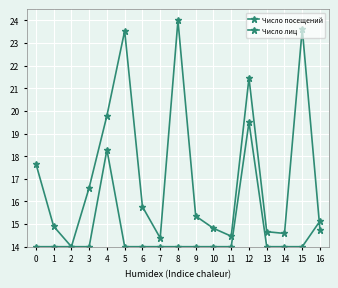

Is this an area chart (filled region under the line)?

No